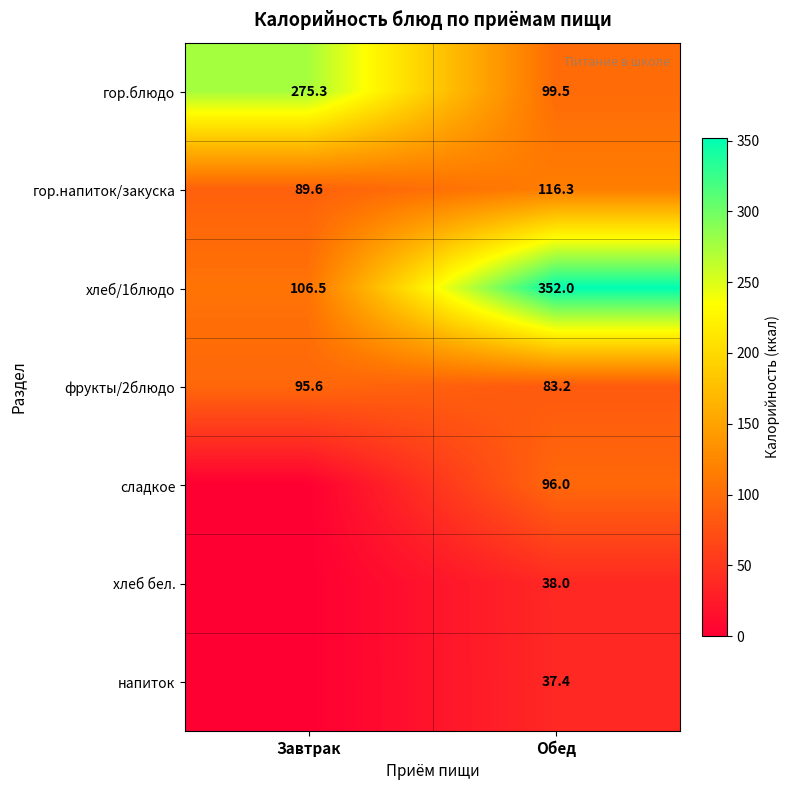

True or false: напиток has a value of 37.4 at Обед.

True